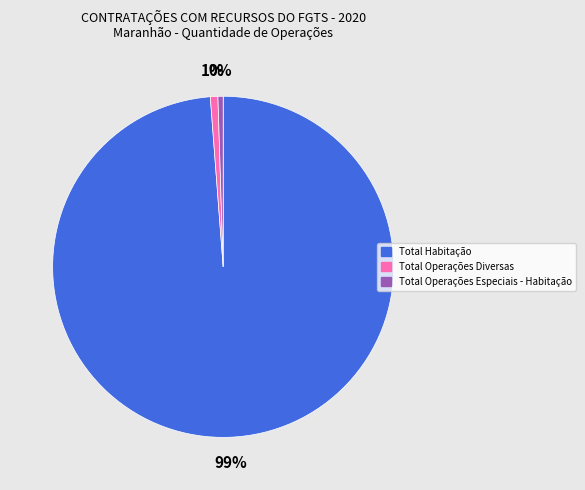

Which category accounts for the majority?

Total Habitação